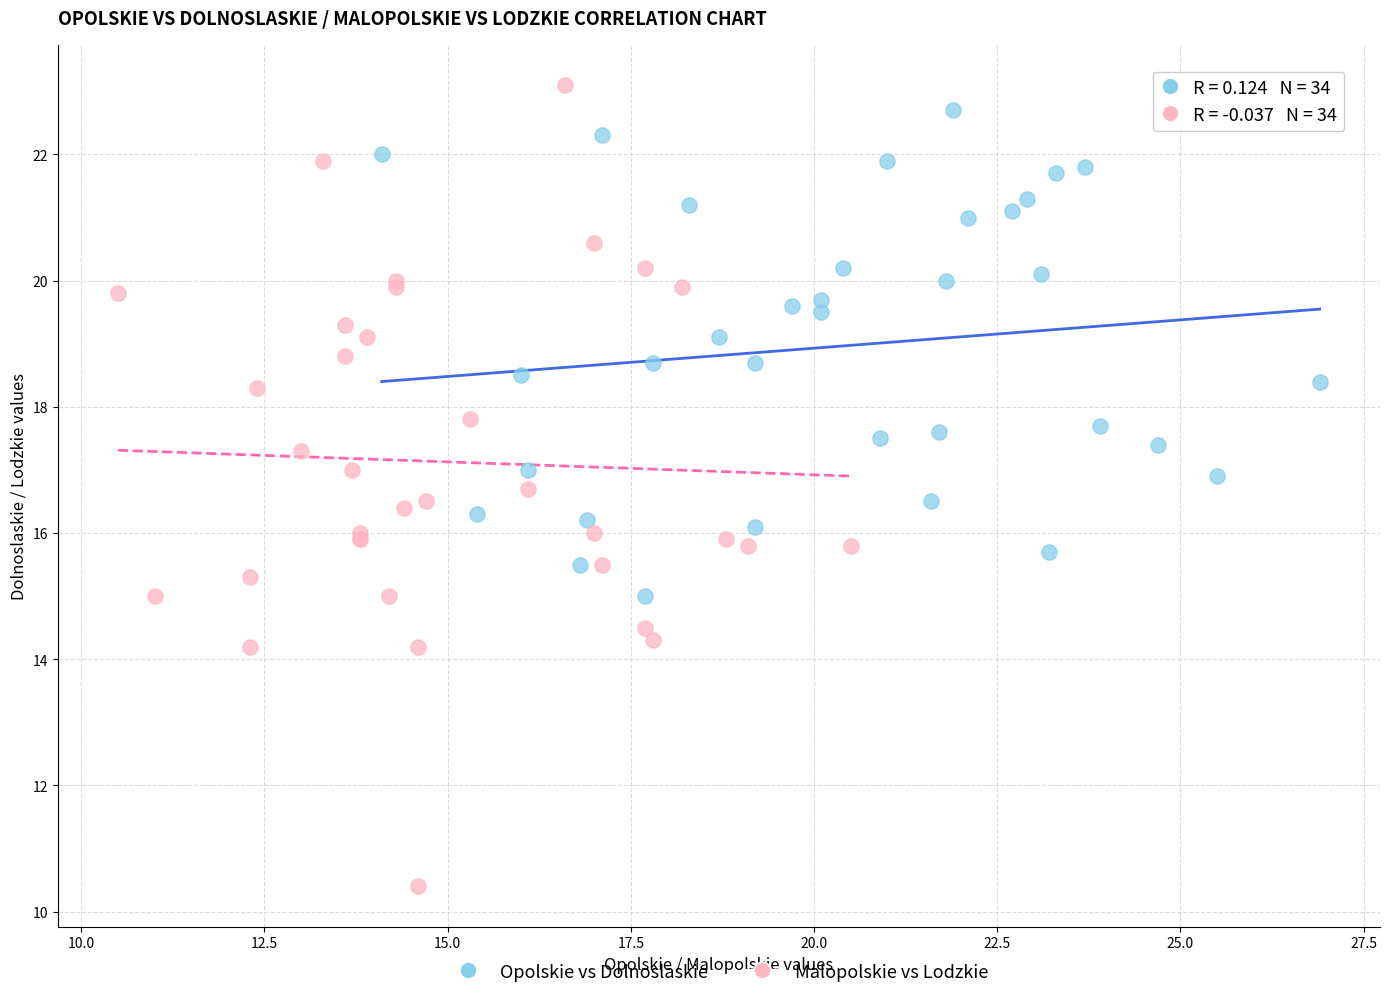

Which series reaches the minimum Y coordinate?

Malopolskie vs Lodzkie